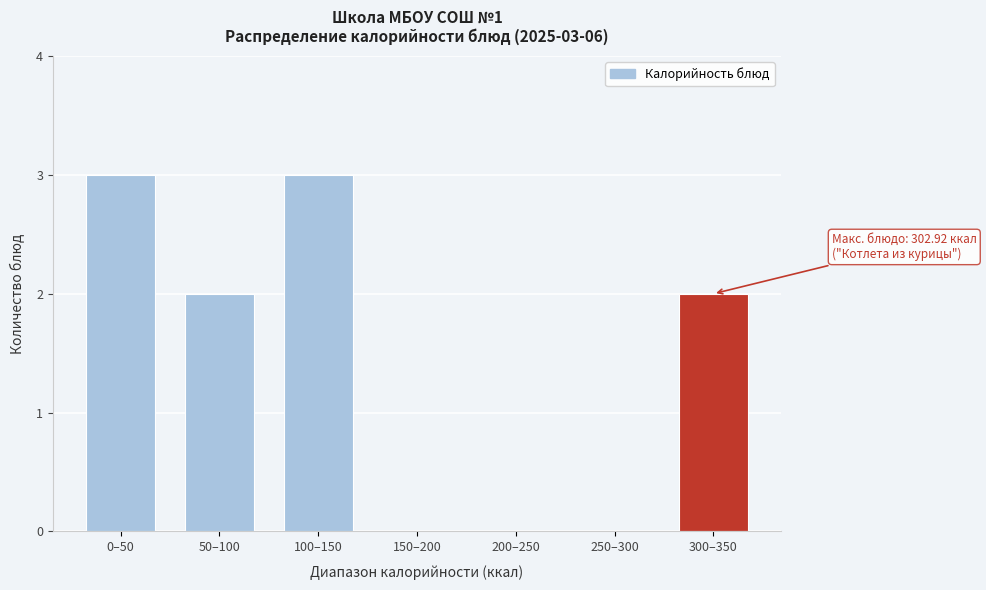

Reading left to right, list all the values displayed in this chart.

0–50=3	50–100=2	100–150=3	150–200=0	200–250=0	250–300=0	300–350=2